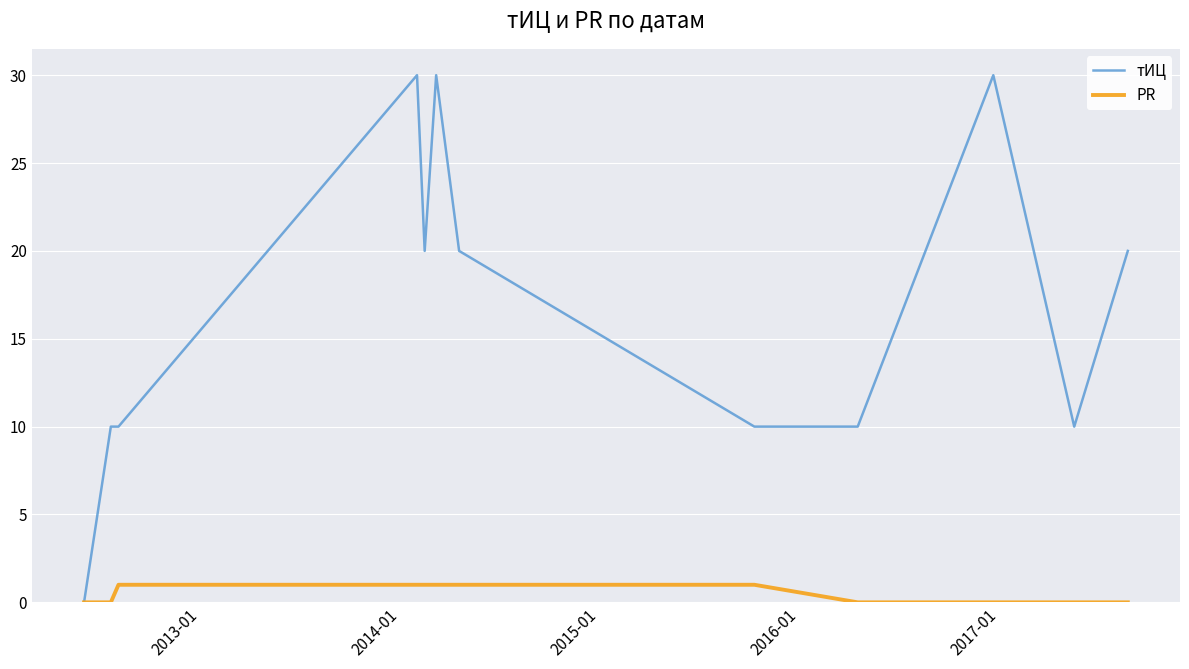

How many distinct data groups are displayed?

2